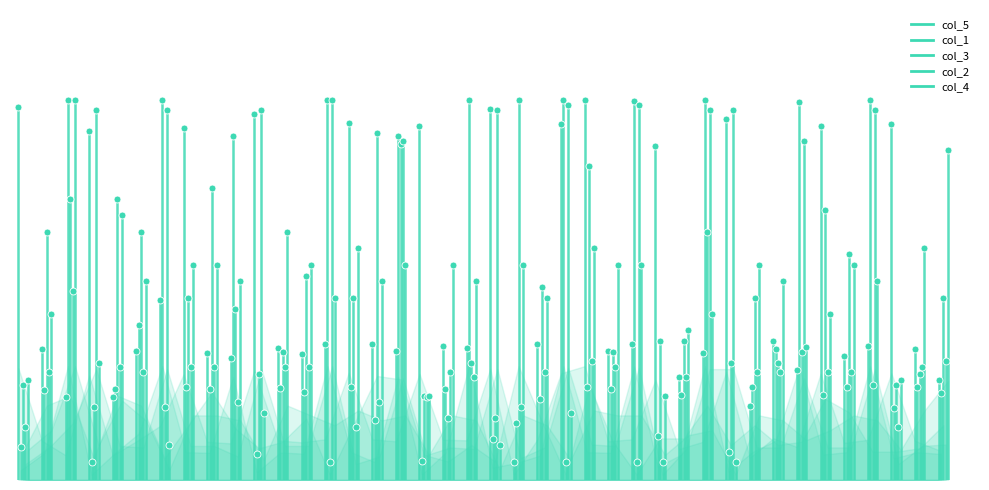

Is the value of col_5 at 35 greater than the value of col_2 at 30?

No